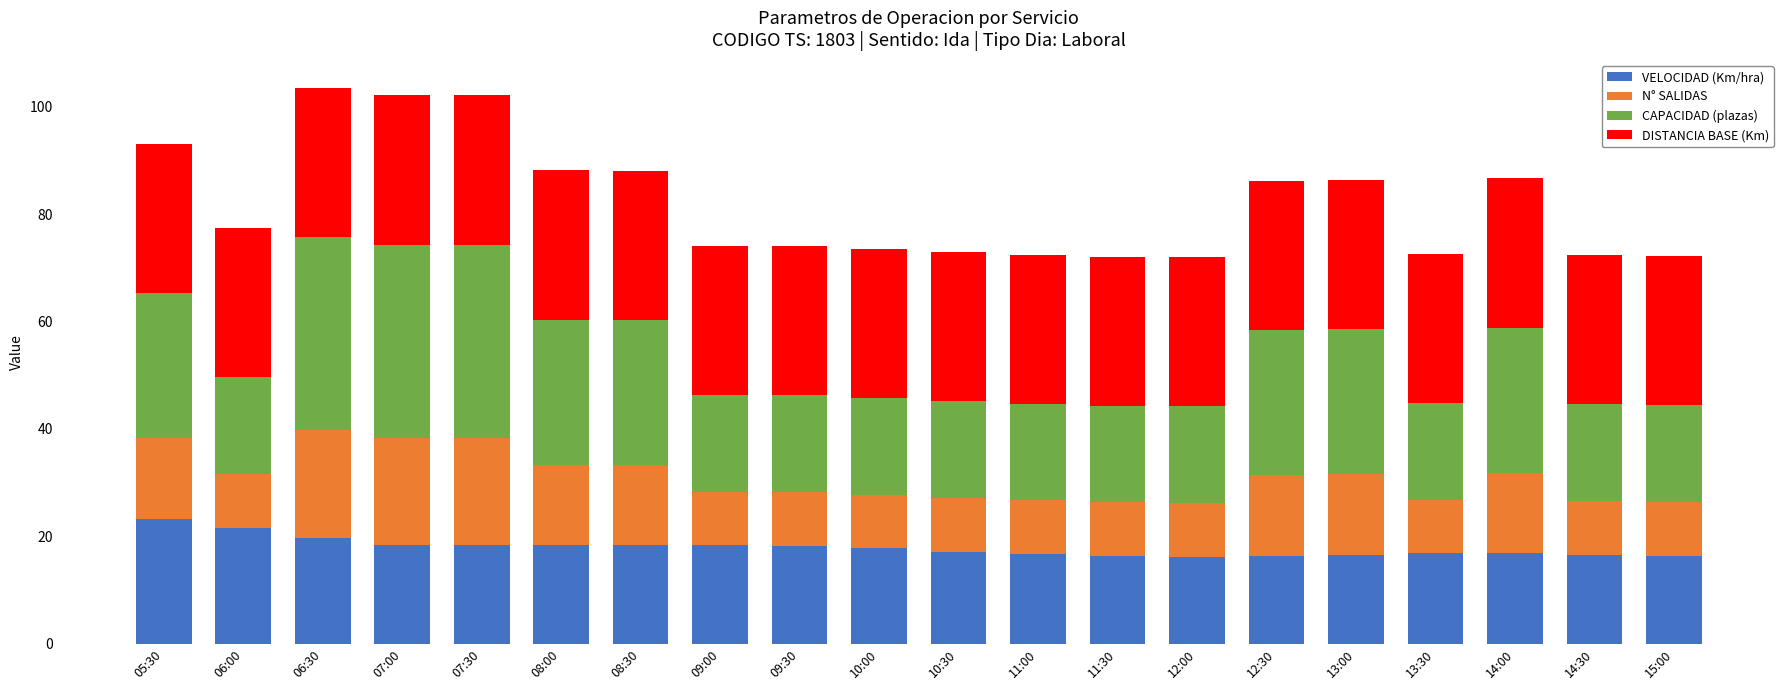

Are the bars grouped side by side (vs. stacked)?

No